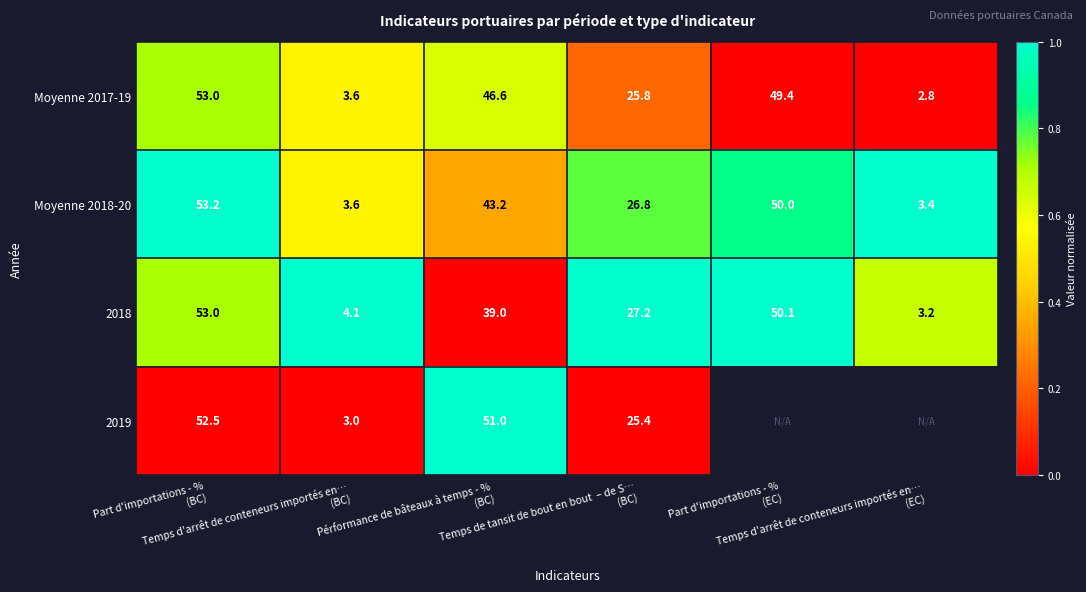

What is the difference between the maximum and minimum values in the 2018 series?

1.0